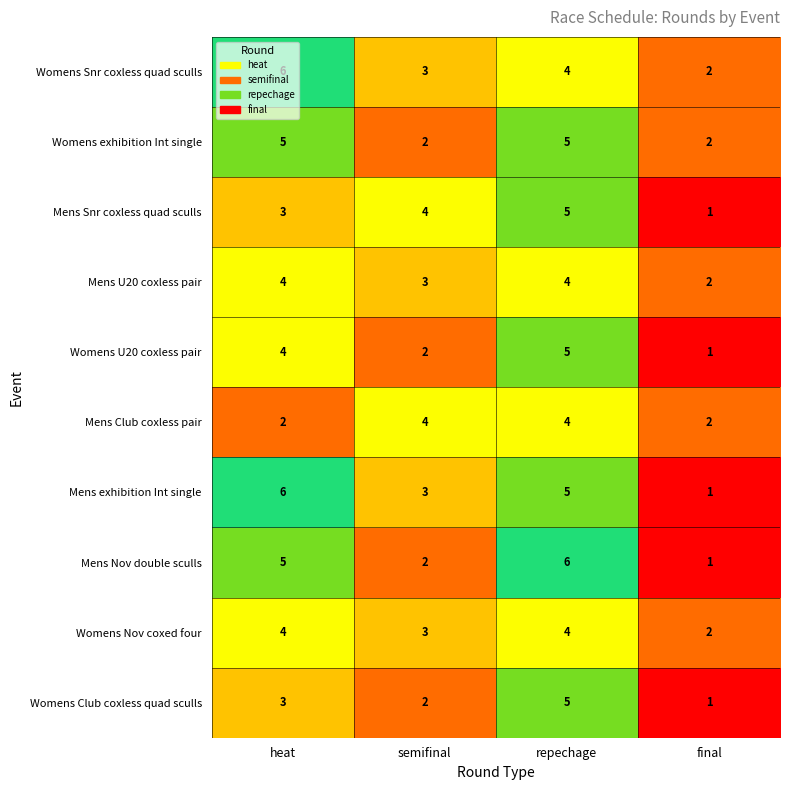

The value of Womens Snr coxless quad sculls at repechage is 4. True or false?

True